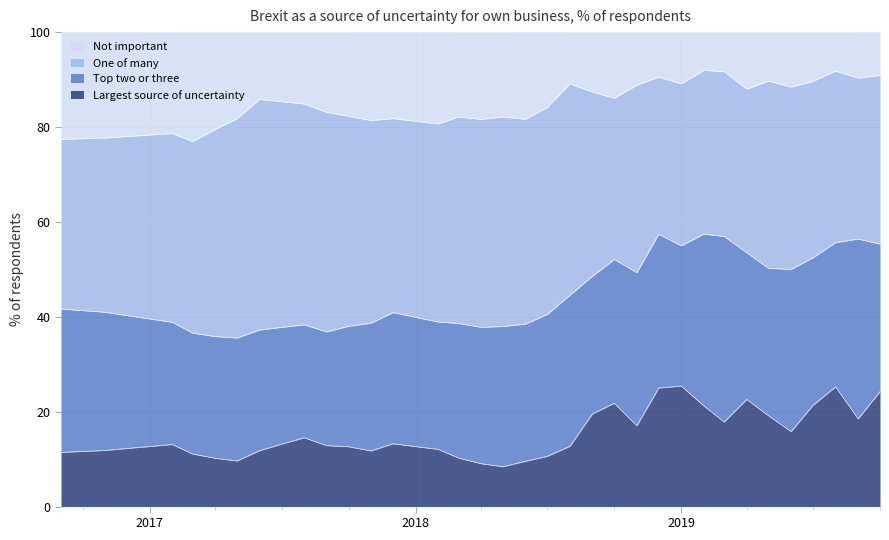

What is the difference between the second highest and second lowest values in the Not important series?

14.4